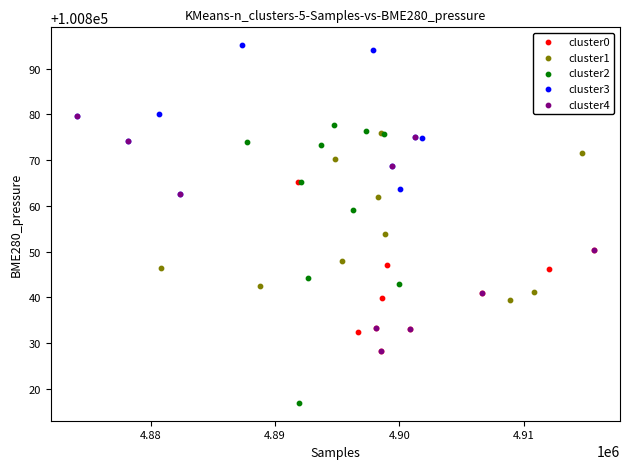

Which series contains the lowest Y value?

cluster2